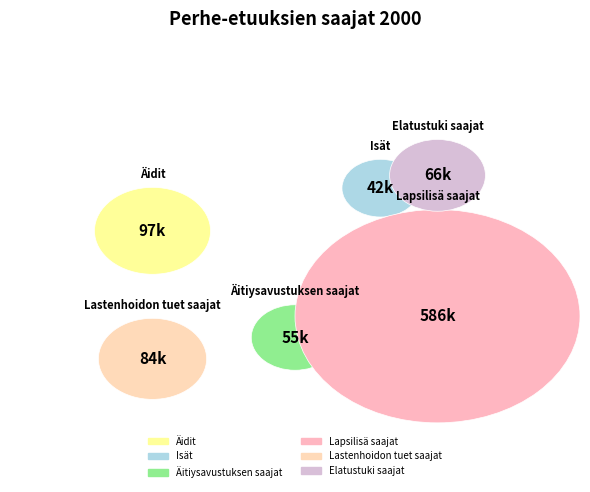

To the nearest percent, what percentage of the pie is Äitiysavustuksen saajat?

6%